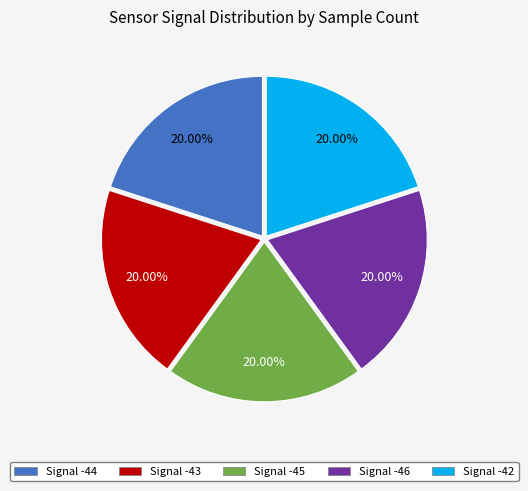

The Signal -46 slice represents 20% of the pie. True or false?

True